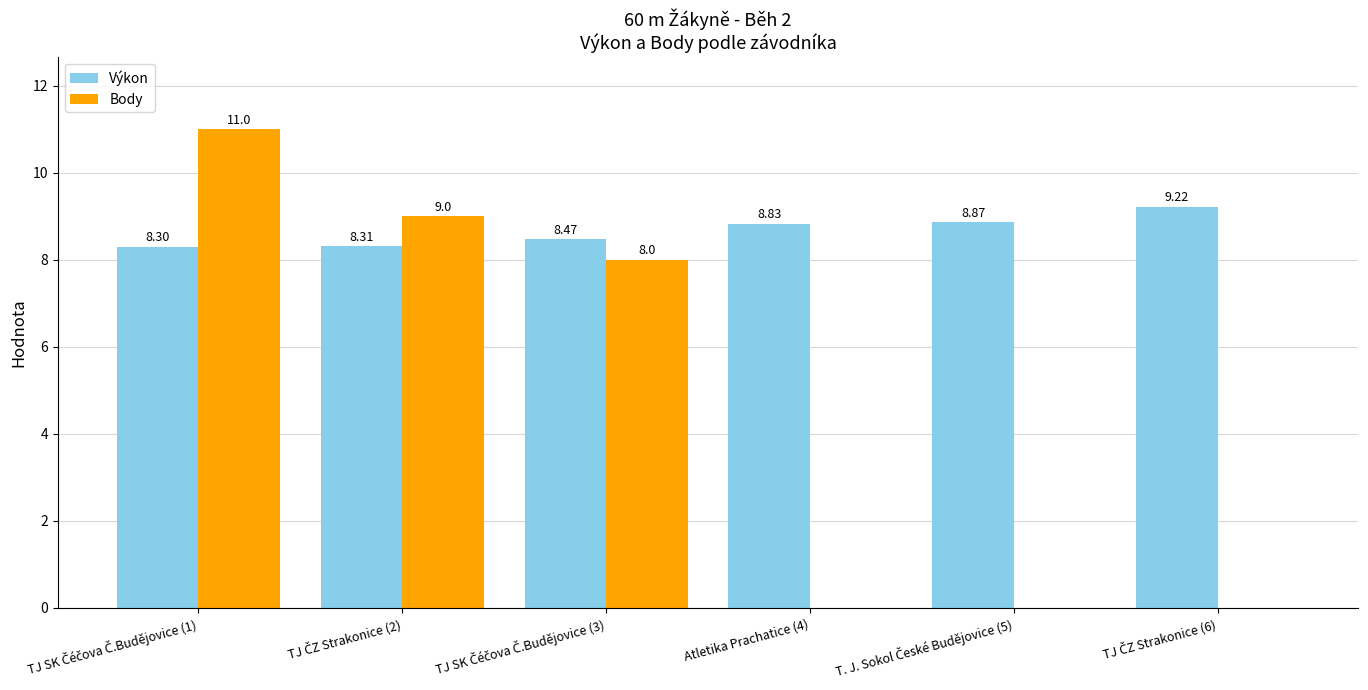

Which series has the largest total across all categories?

Výkon